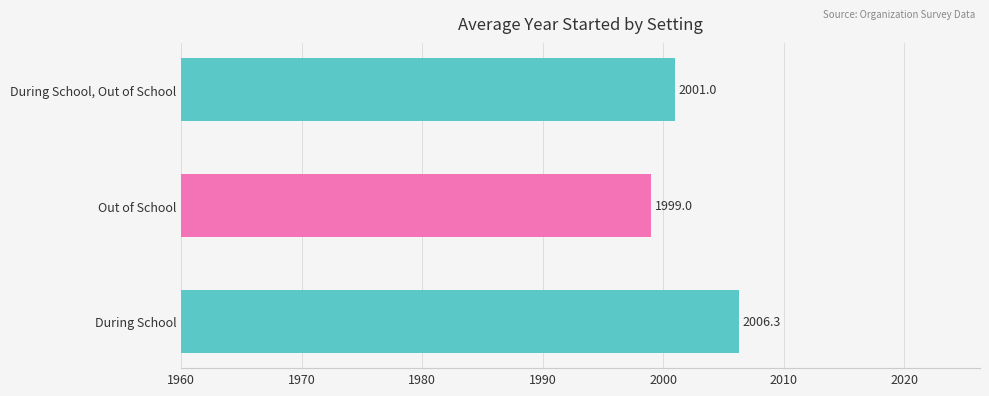

Between During School, Out of School and During School, which is larger?

During School